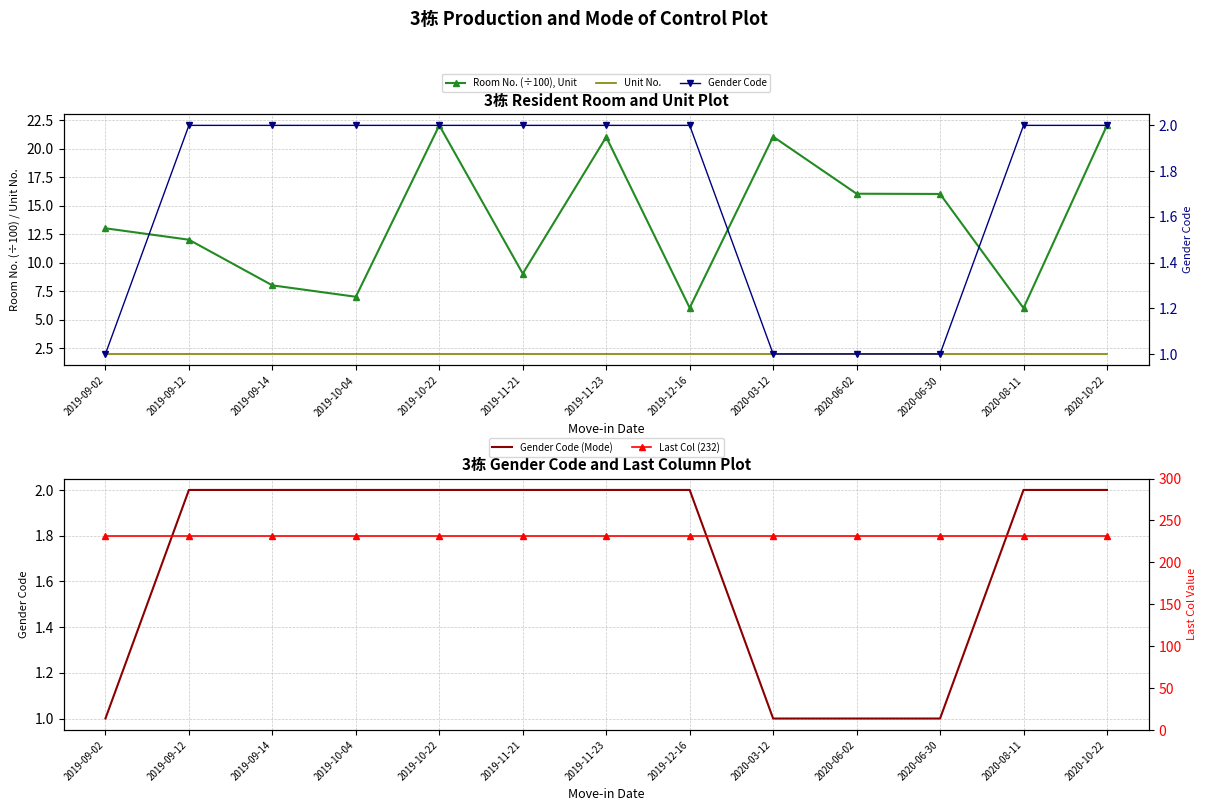

Rank the series by their maximum value, from lowest to highest.

Unit No., Gender Code, Gender Code (Mode), Room No. (÷100), Unit, Last Col (232)